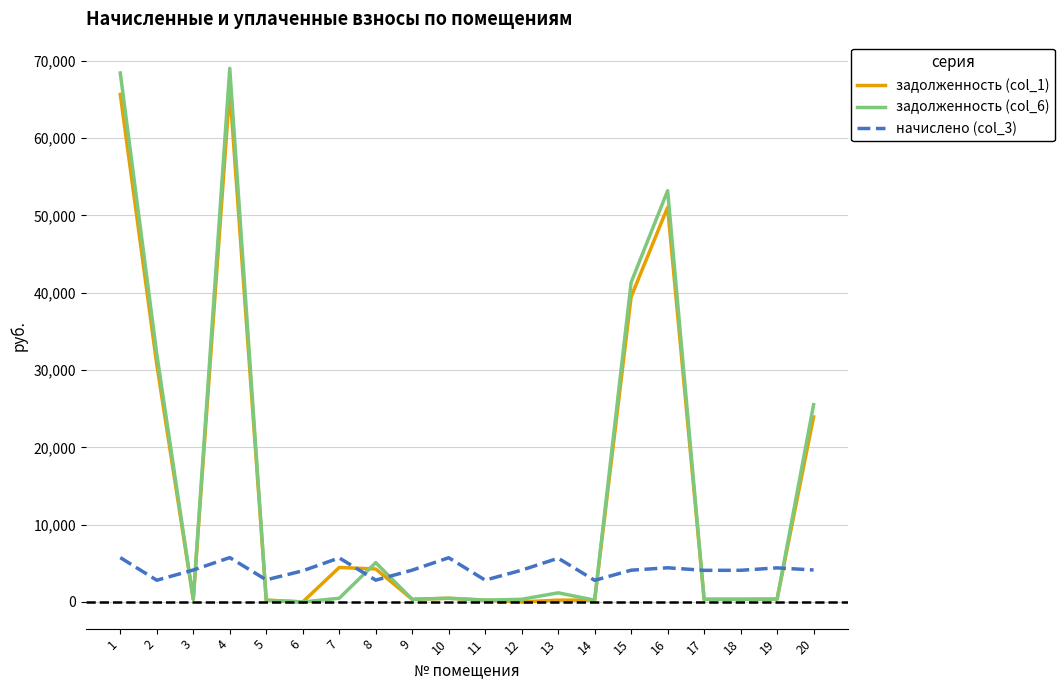

What is the spread (max minus min) of values at 18?

3754.5